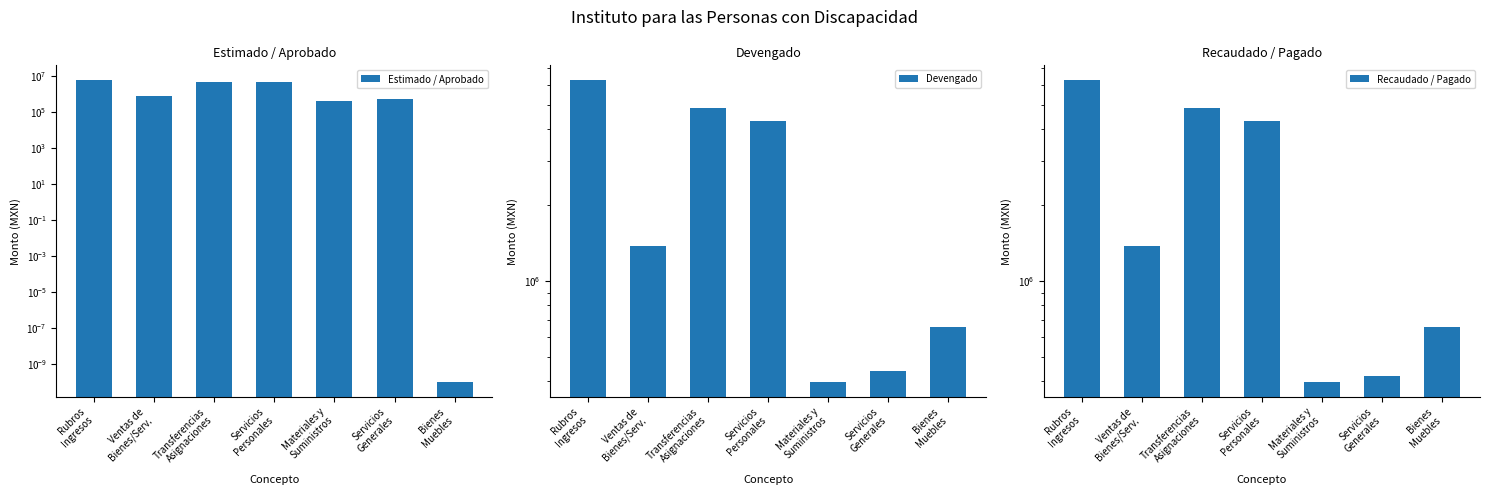

What is the difference between the maximum and minimum values in the Devengado series?

5863550.8